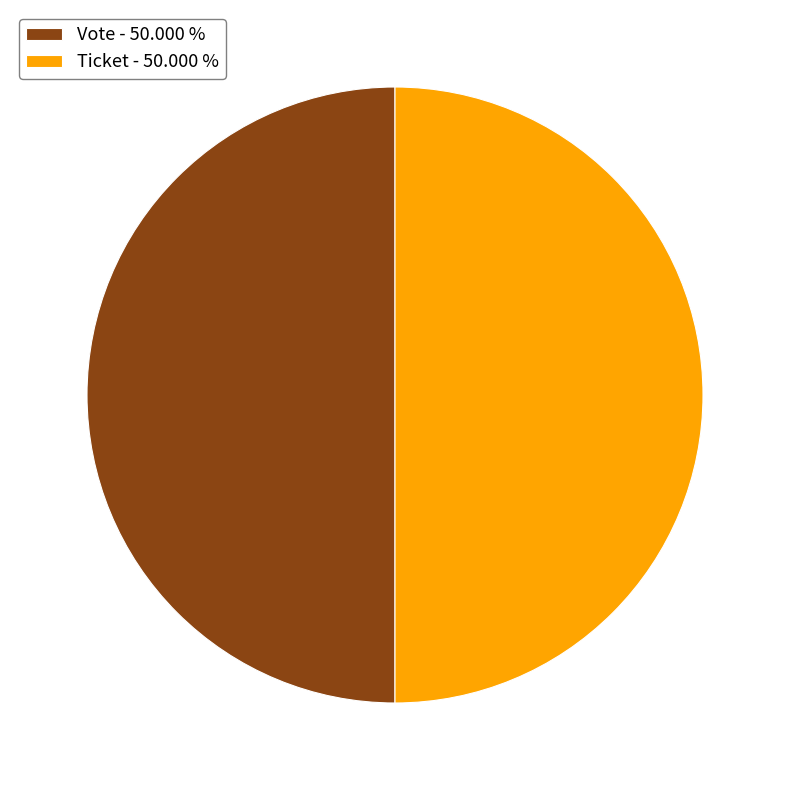

Do Ticket - 50.000 % and Vote - 50.000 % together represent more than half of the pie?

Yes